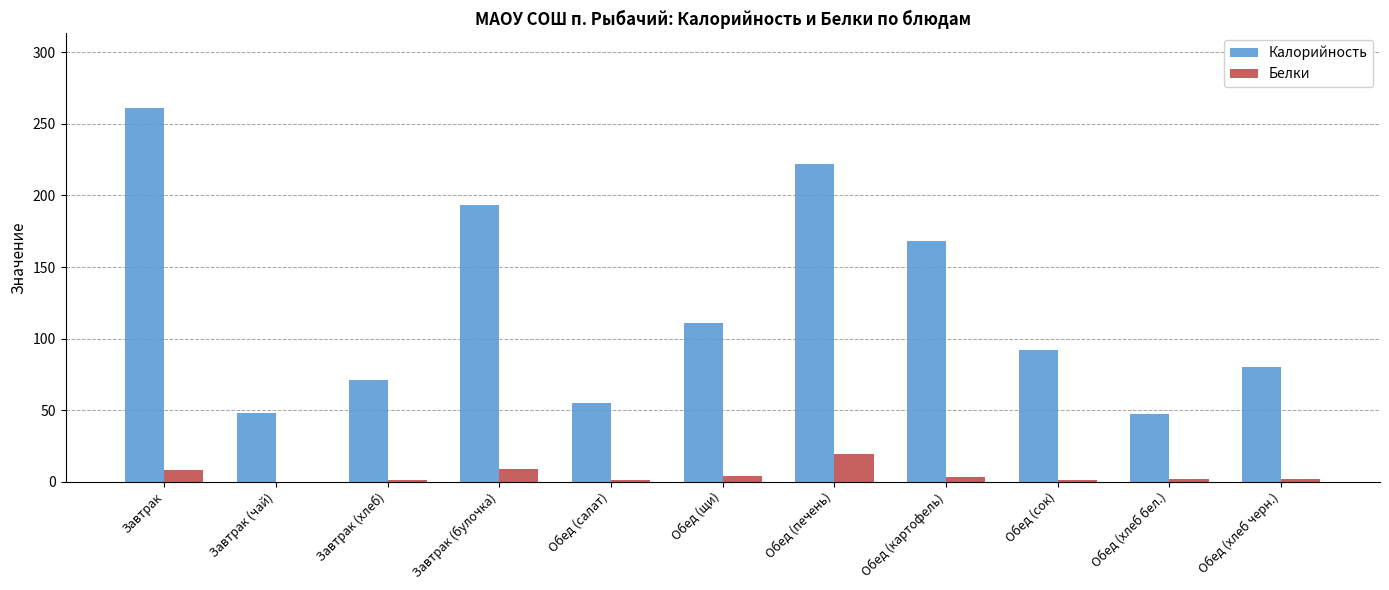

What is the sum of all Белки values?

50